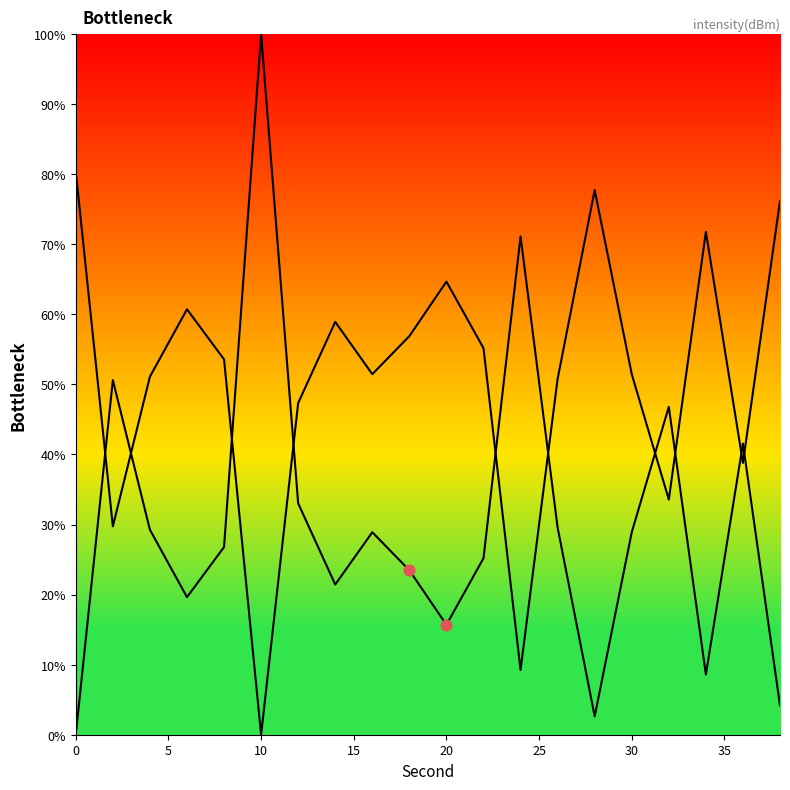

Which series reaches the minimum Y coordinate?

intensity(dBm)